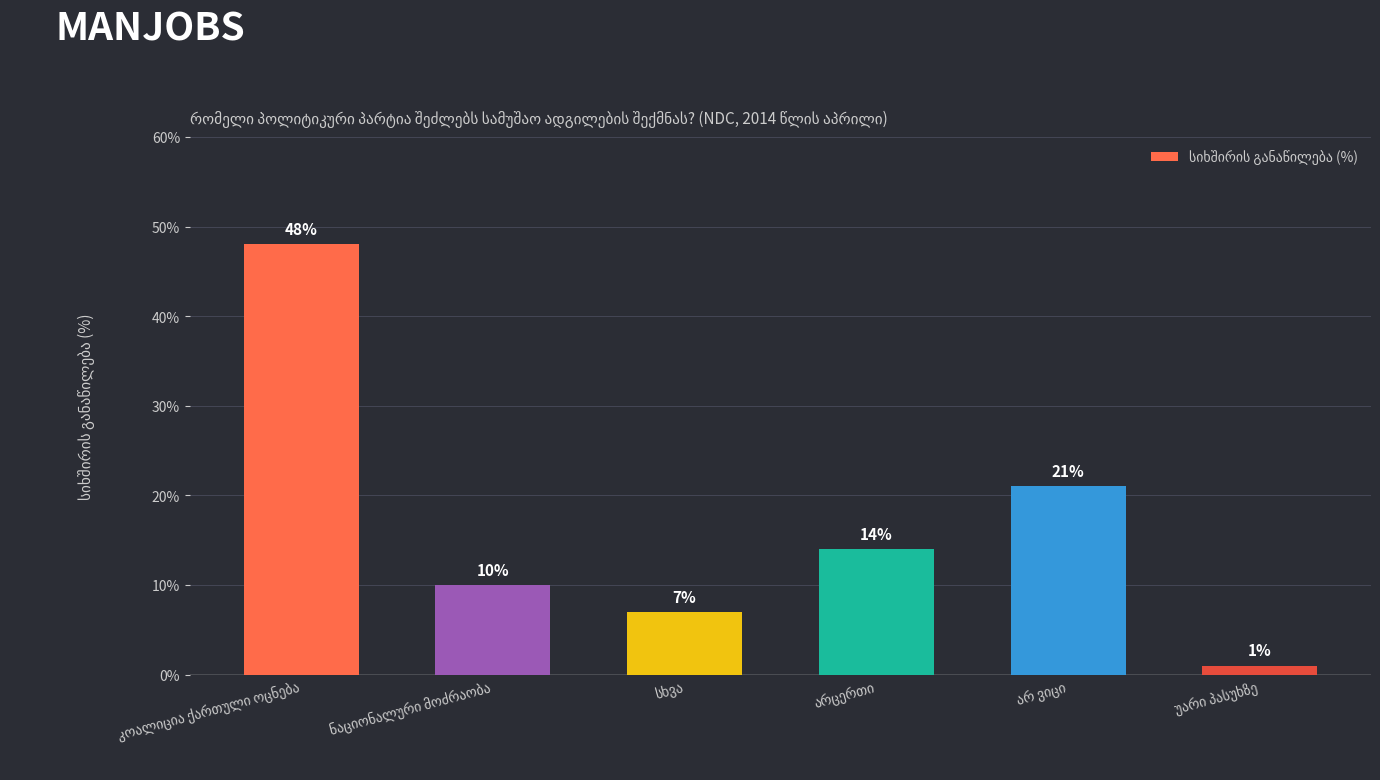

What is the maximum value shown in the chart?

48